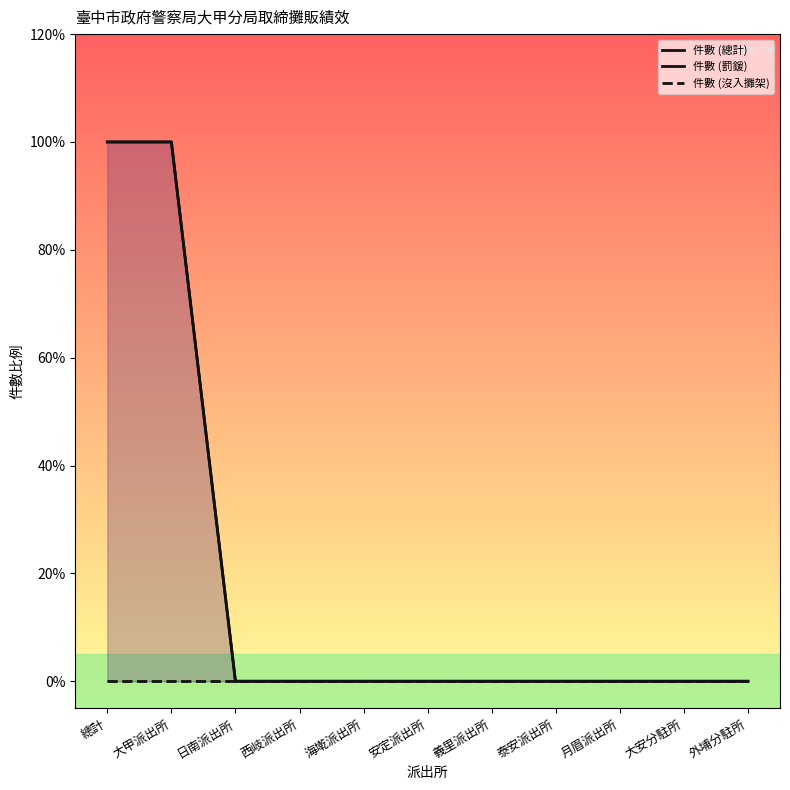

How many values in 件數 (罰鍰) (line) are above zero?

2